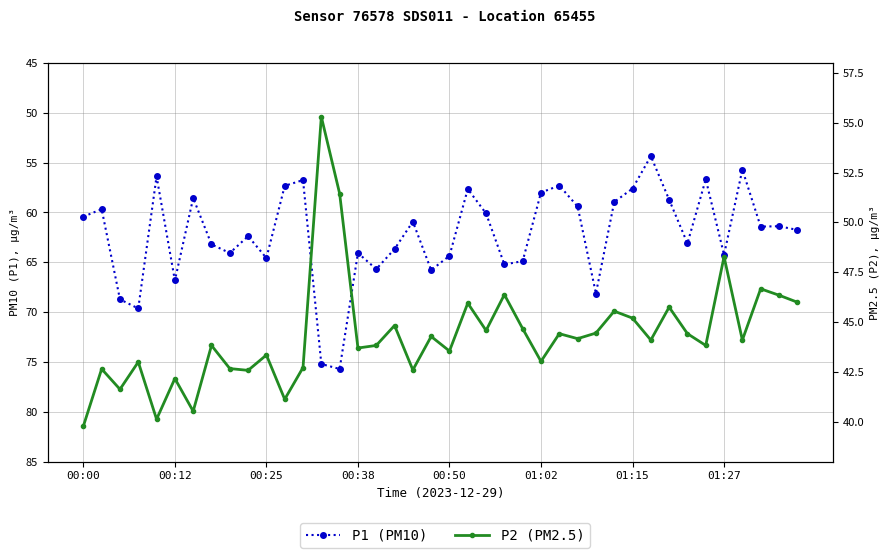

The P1 (PM10) series shows 62.4 at 9. True or false?

True